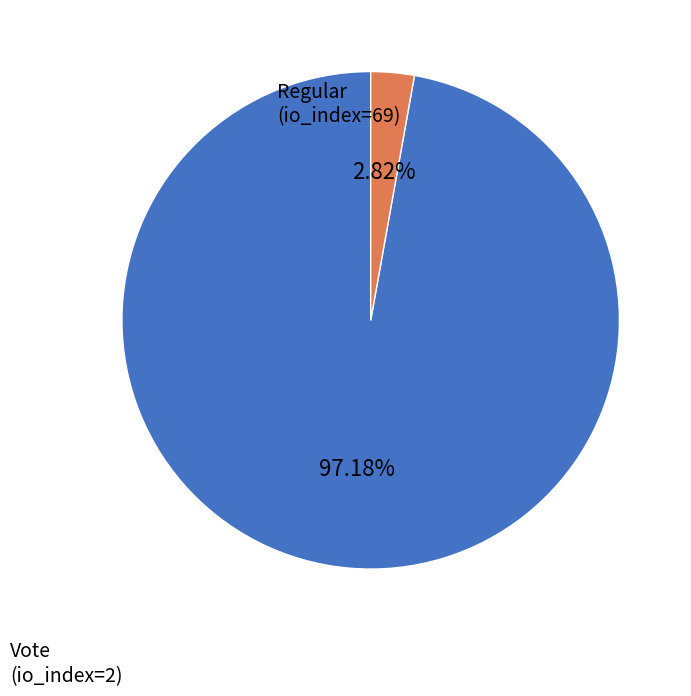

How many segments does this pie chart have?

2